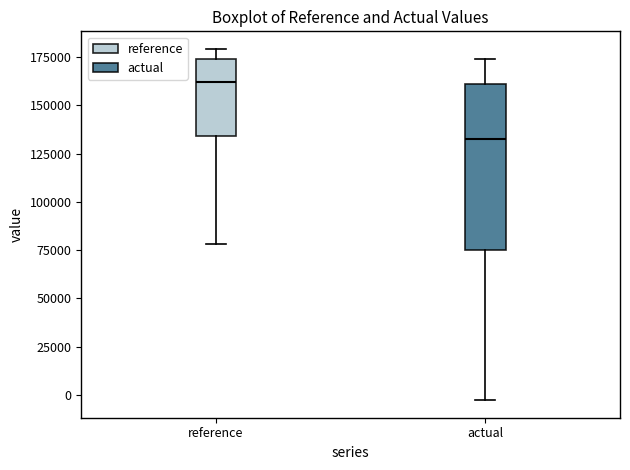

Which box is the tallest, from its lower edge to its upper edge?

actual